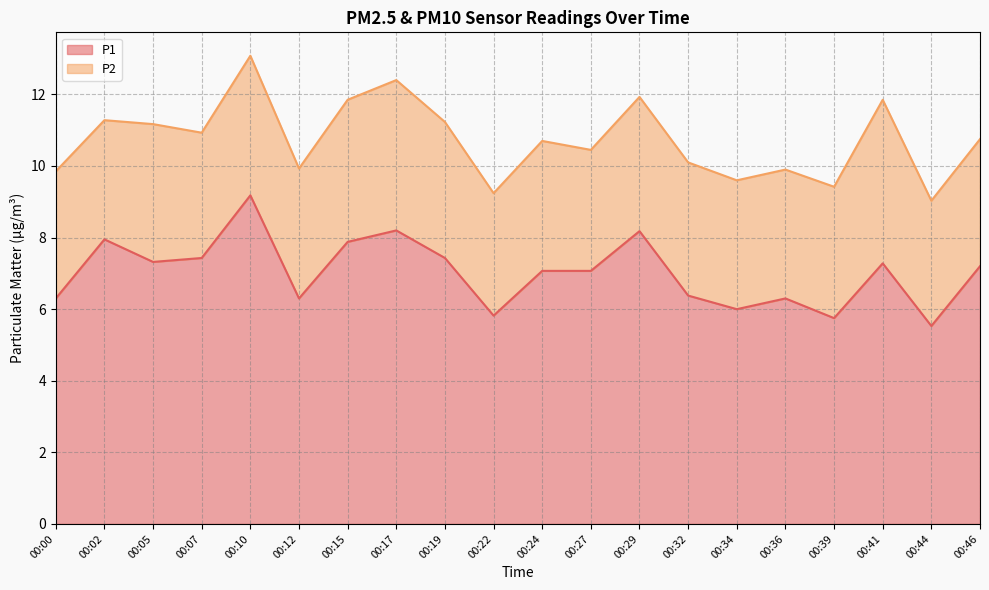

True or false: the data shows 5.5 at 00:44.

True